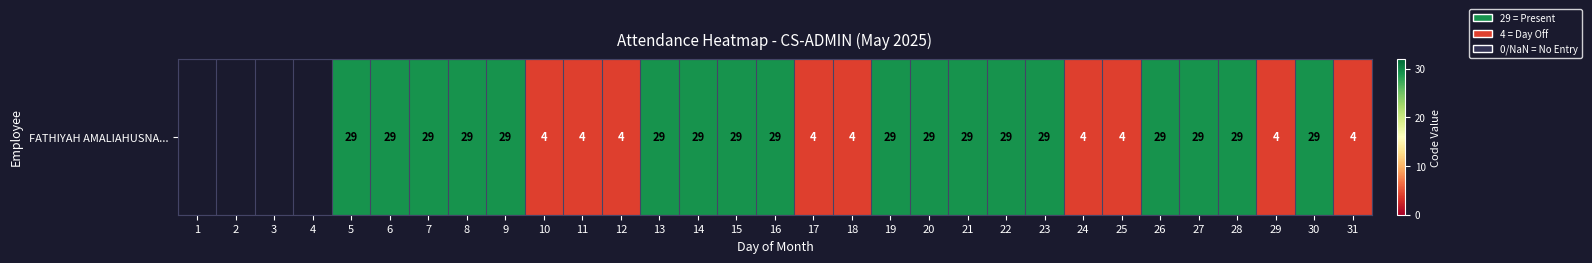

What is the maximum value shown in the chart?

29.0